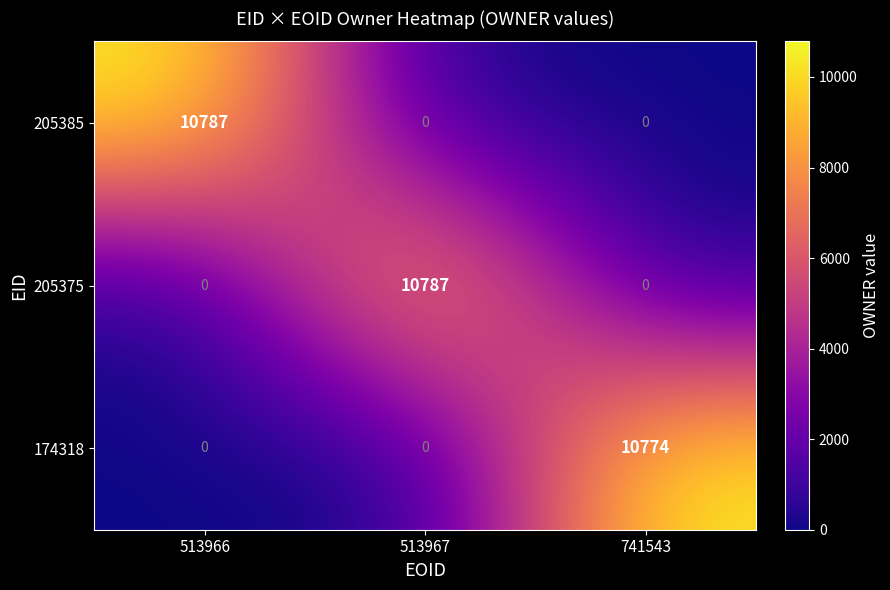

What is the spread (max minus min) of values at 513966?

10787